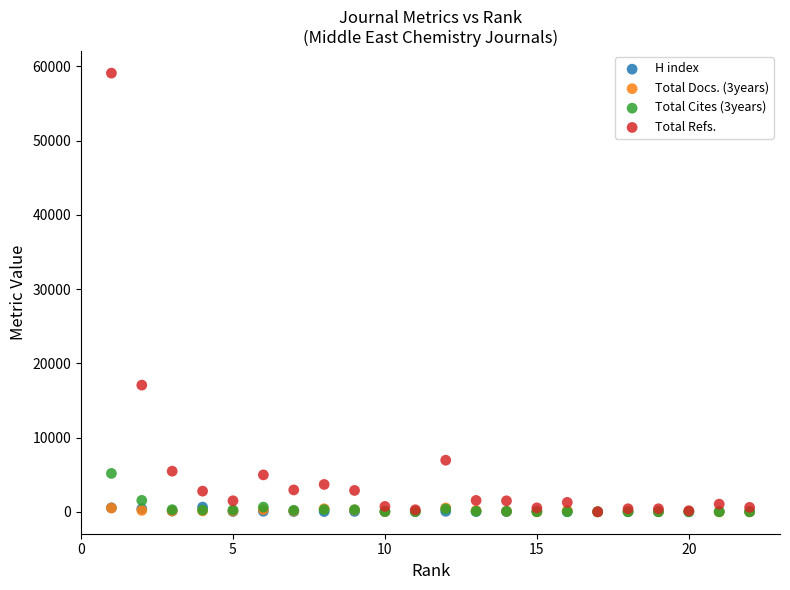

What are all the series names shown in the legend?

H index, Total Docs. (3years), Total Cites (3years), Total Refs.